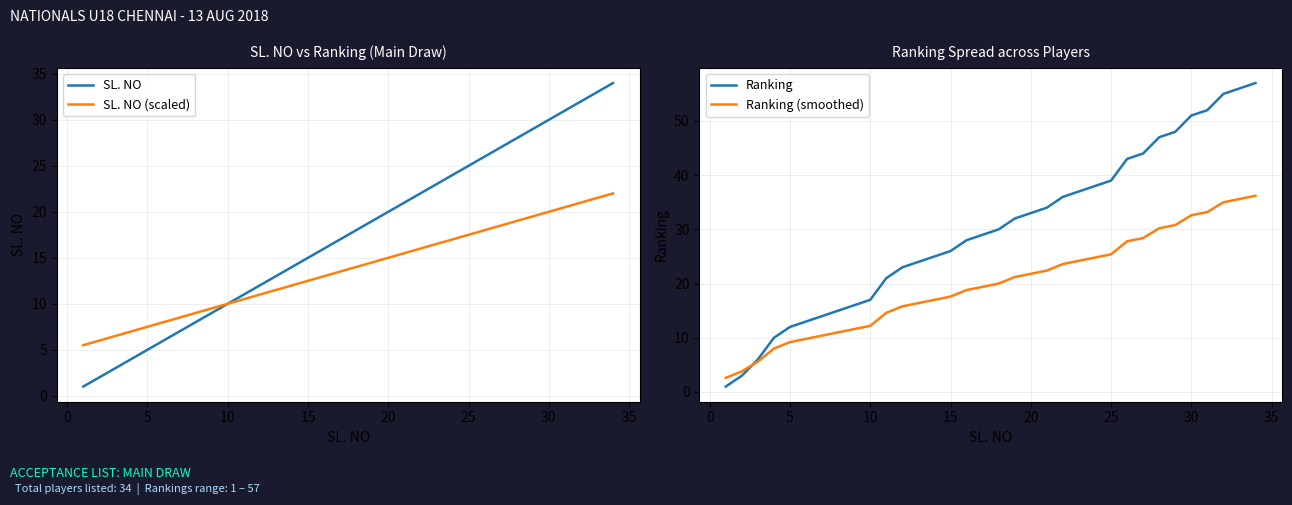

What is the minimum value shown in the chart?

1.0